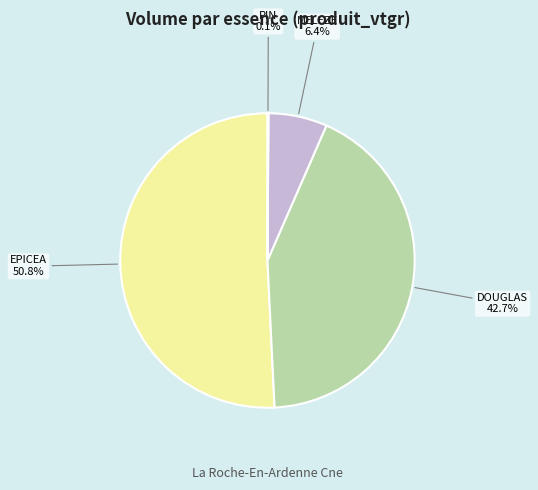

Is there a majority slice in this chart?

Yes